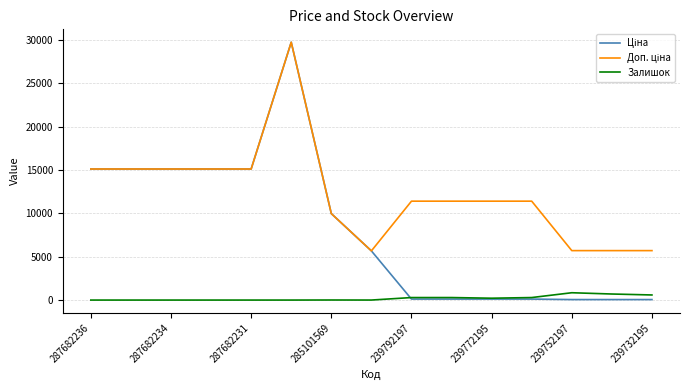

The Залишок series shows 0.0 at 287682231. True or false?

True